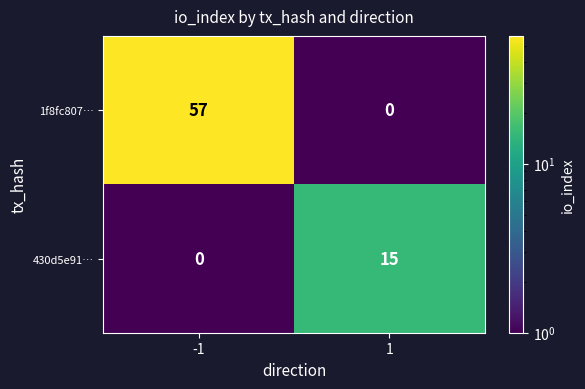

What is the difference between the 430d5e91… values at 1 and -1?

15